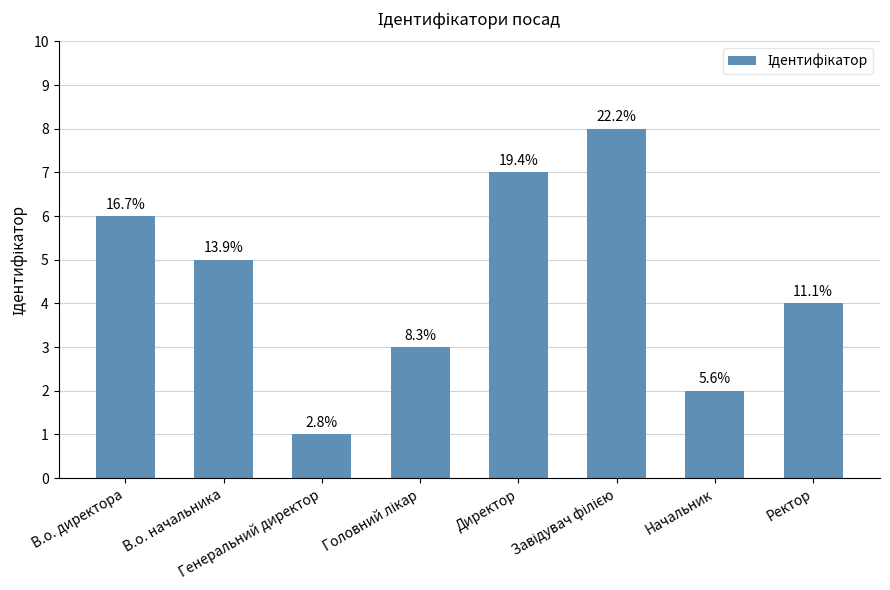

Which has a higher value, Генеральний директор or Завідувач філією?

Завідувач філією